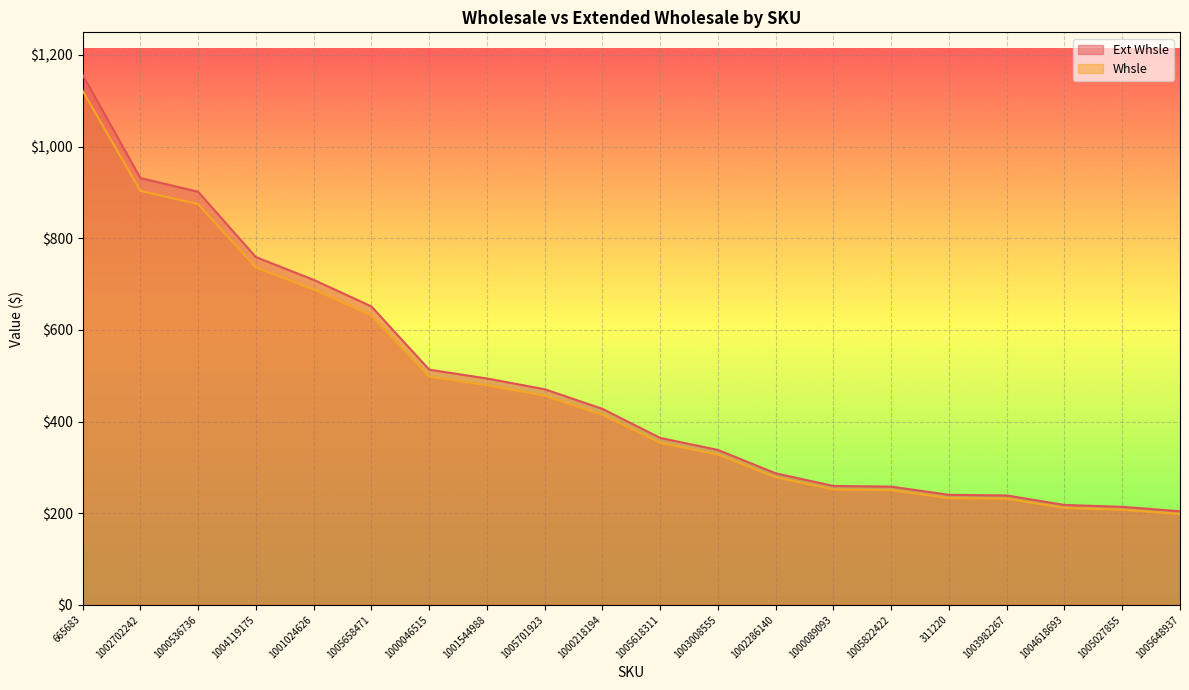

The value of Ext Whsle at 1001024626 is 982.7. True or false?

False